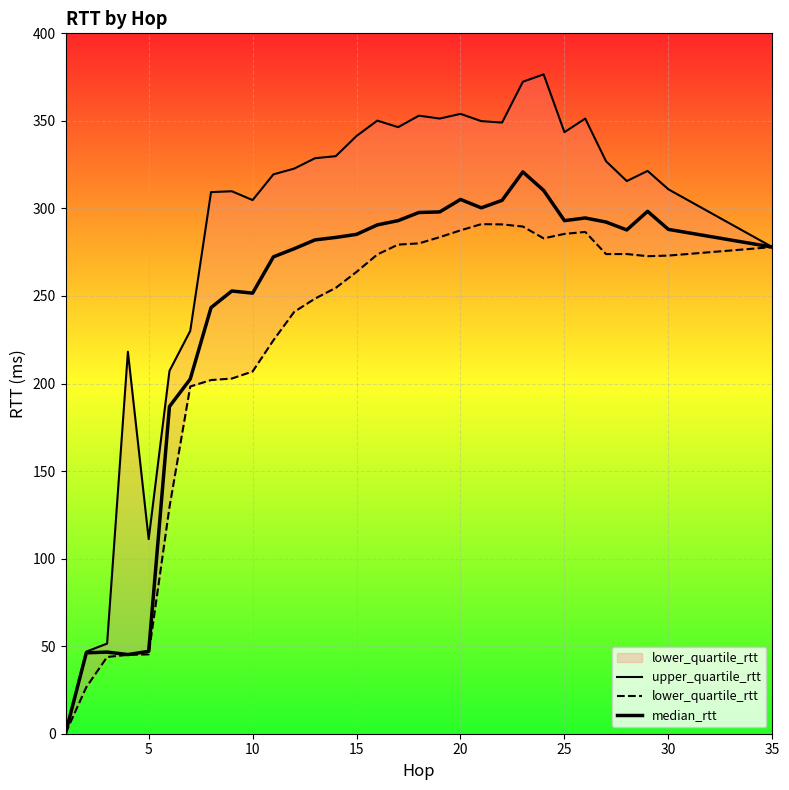

How many interior local valleys does the lower_quartile_rtt series have?

3